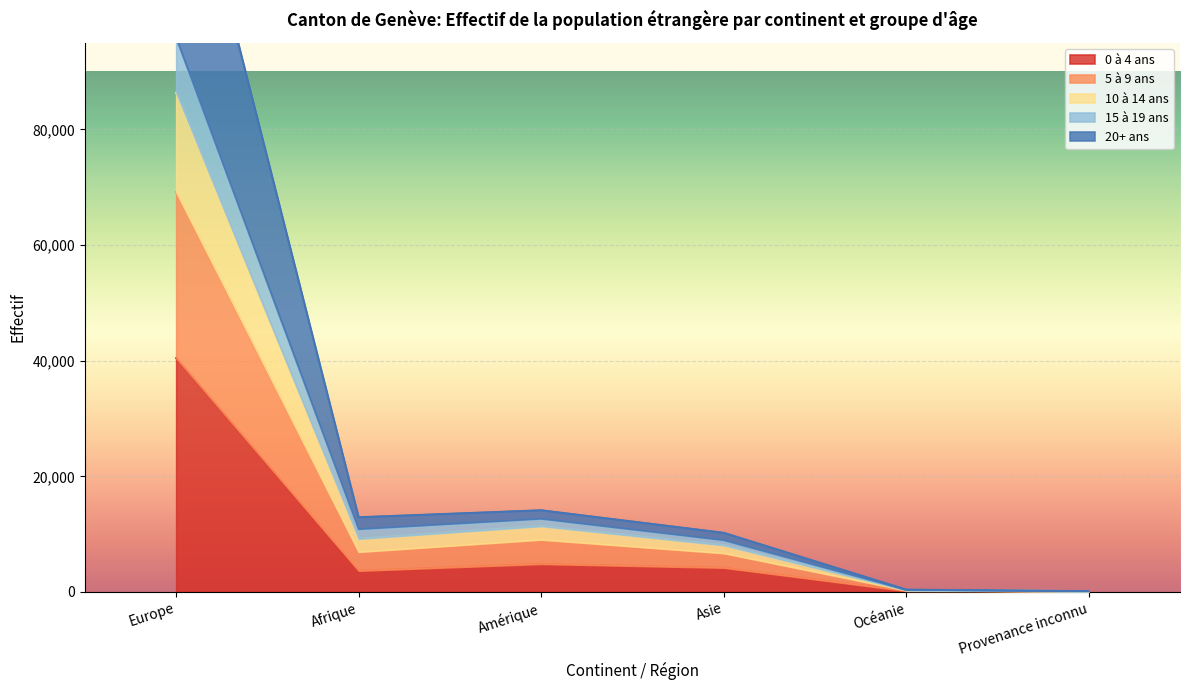

The value of 0 à 4 ans at Asie is 4206. True or false?

True